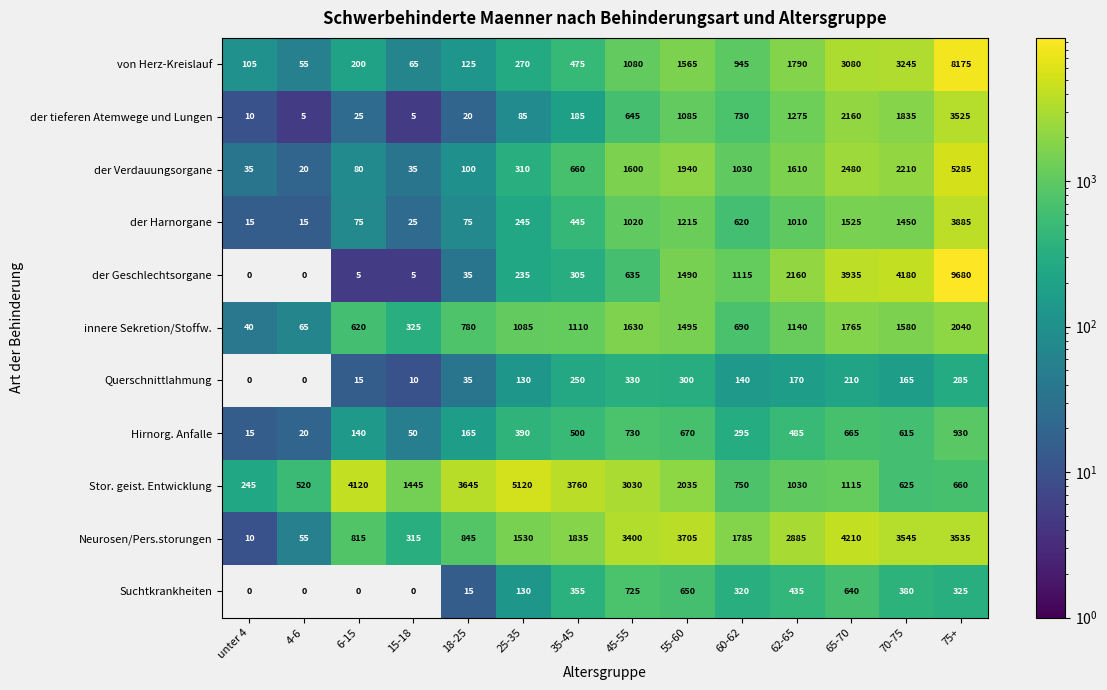

Which label corresponds to the largest value in the chart?

75+